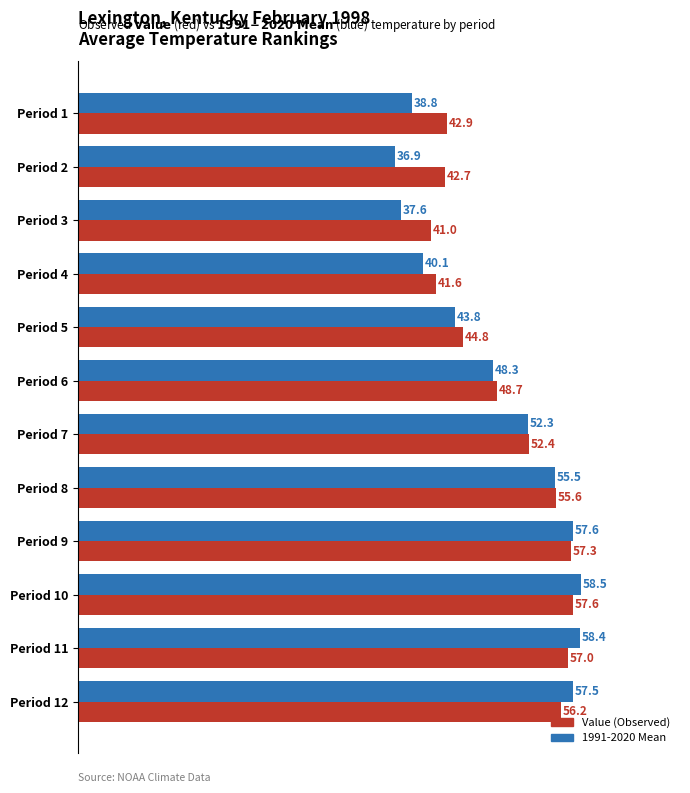

What is the total value across all series at Period 8?

111.1